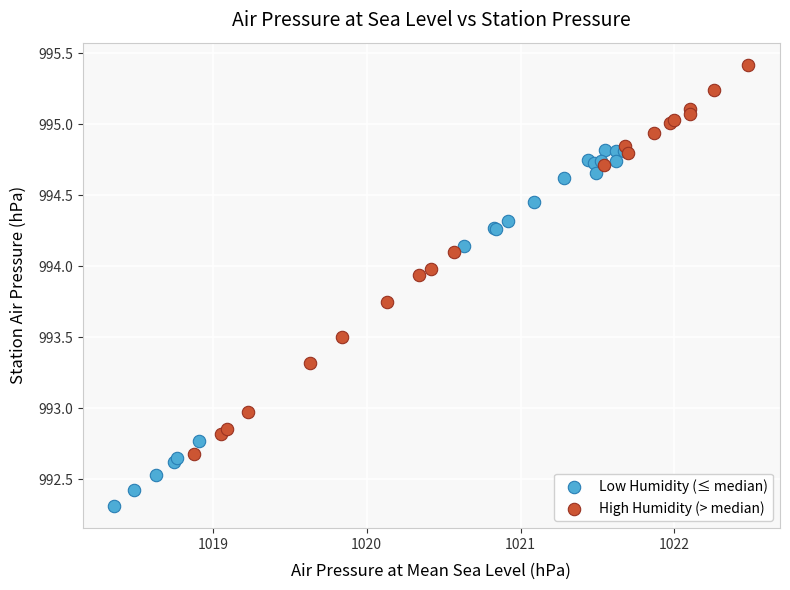

Which series has the largest Y range (max minus min)?

High Humidity (> median)